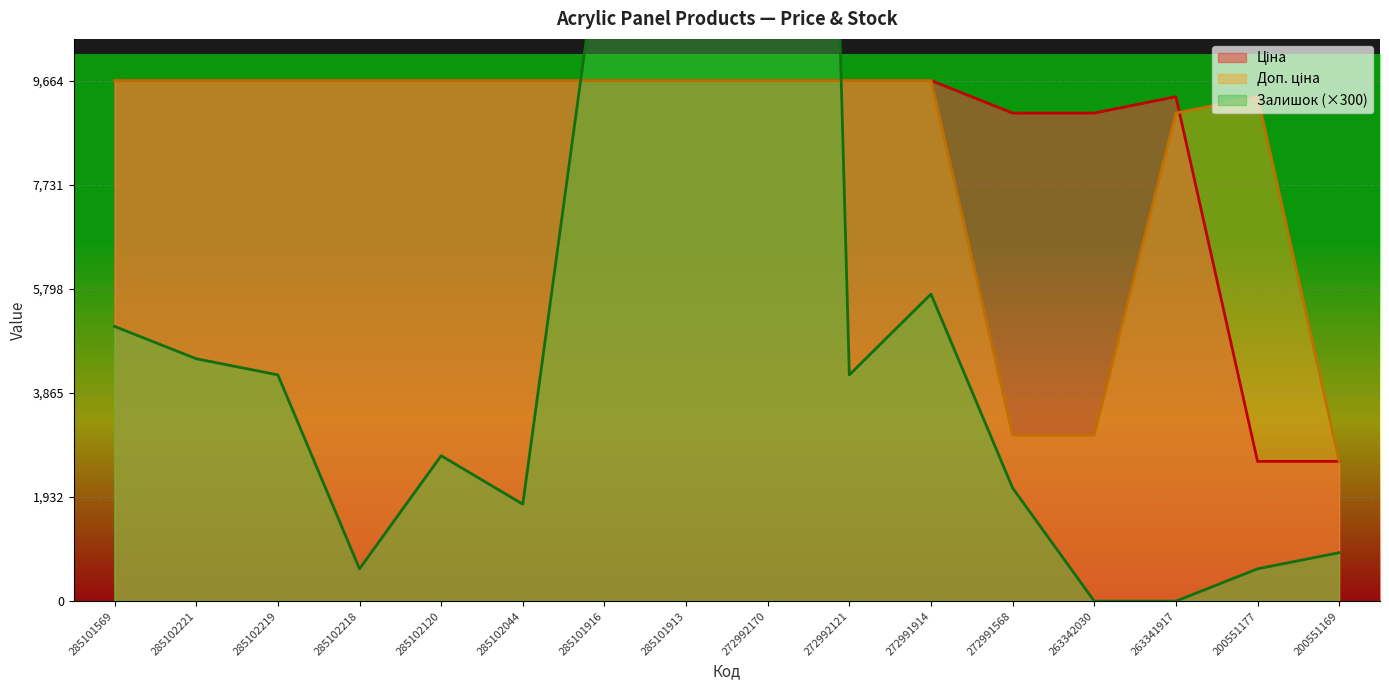

Which series ends up on top after the final intersection of Доп. ціна and Залишок?

Доп. ціна